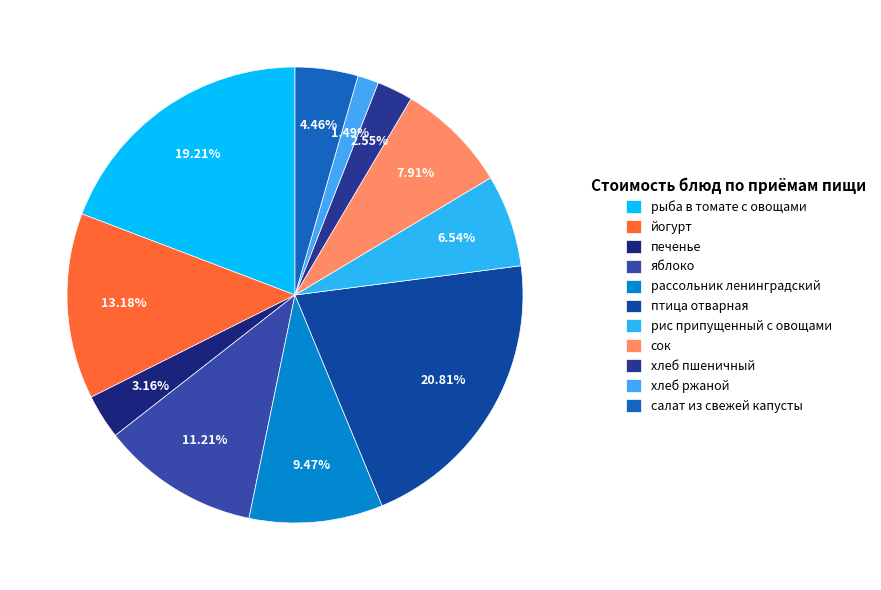

To the nearest percent, what portion does сок represent?

8%